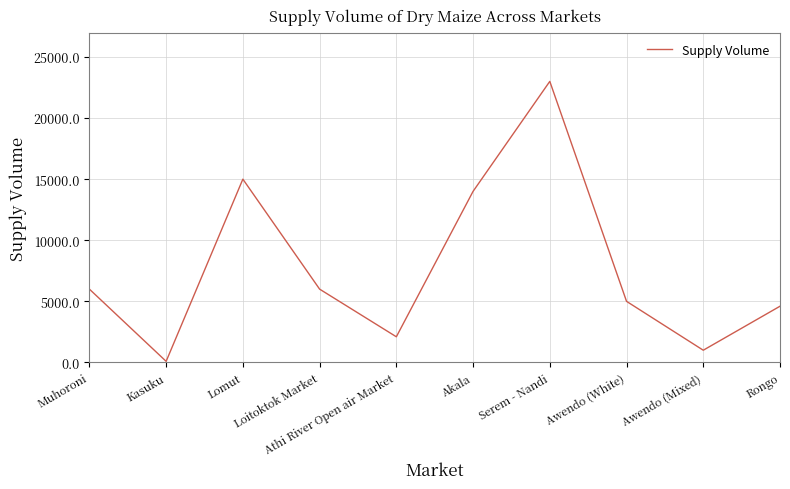

Reading left to right, transcribe all the data shown in this chart.

6000	90	15000	6000	2100	14000	23000	5000	1000	4600